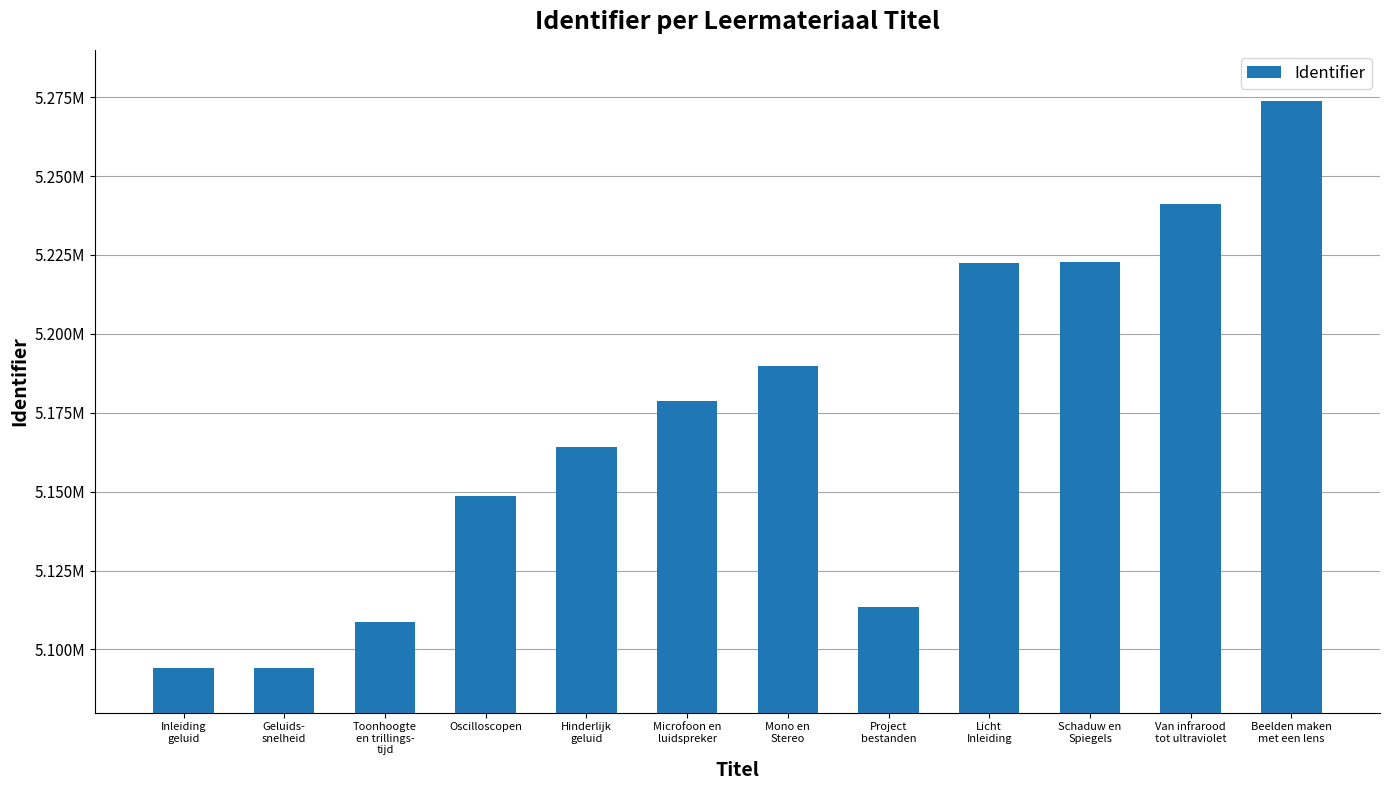

Are the bars horizontal?

No